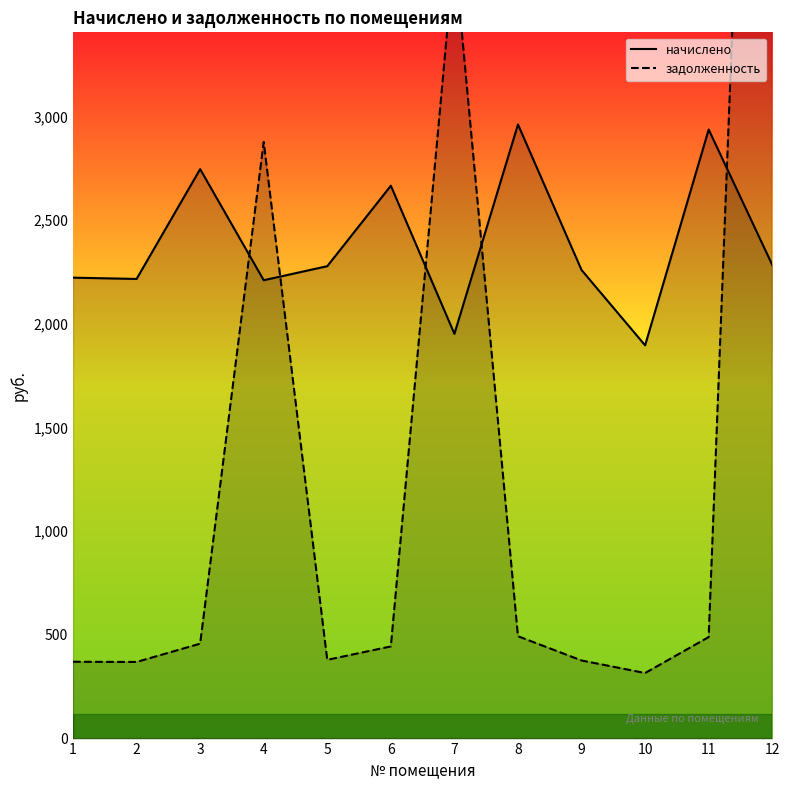

What is the spread (max minus min) of values at 1?

1852.0